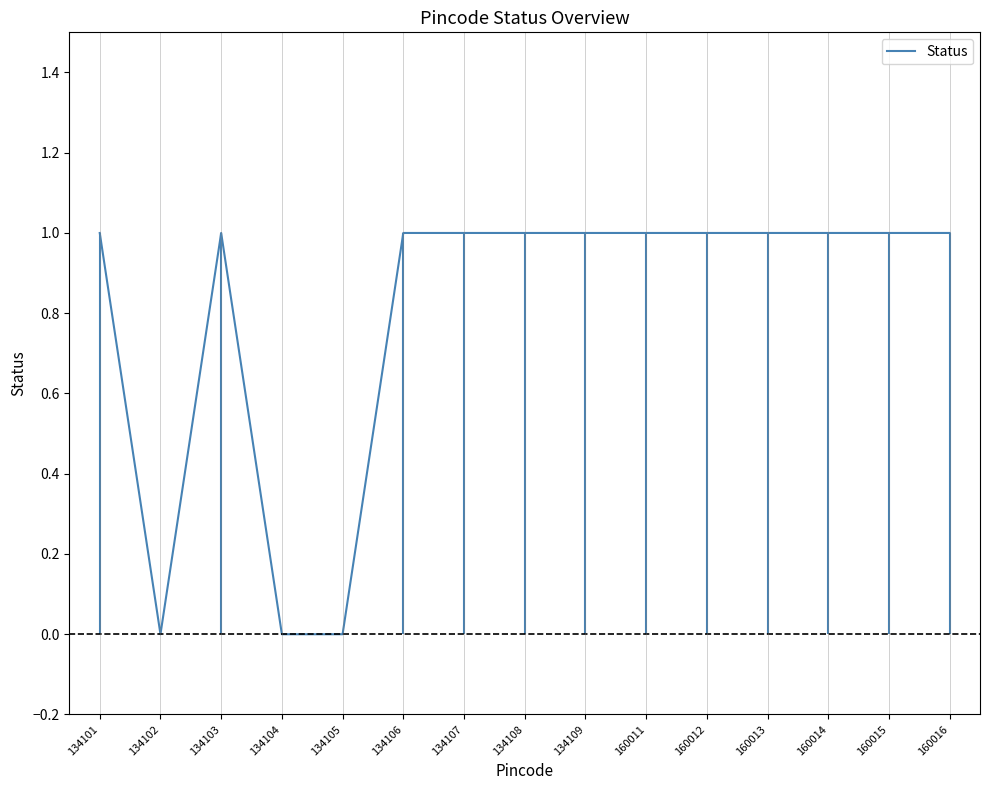

Approximately how many times larger is the value at 134108 compared to 160011?

1.0